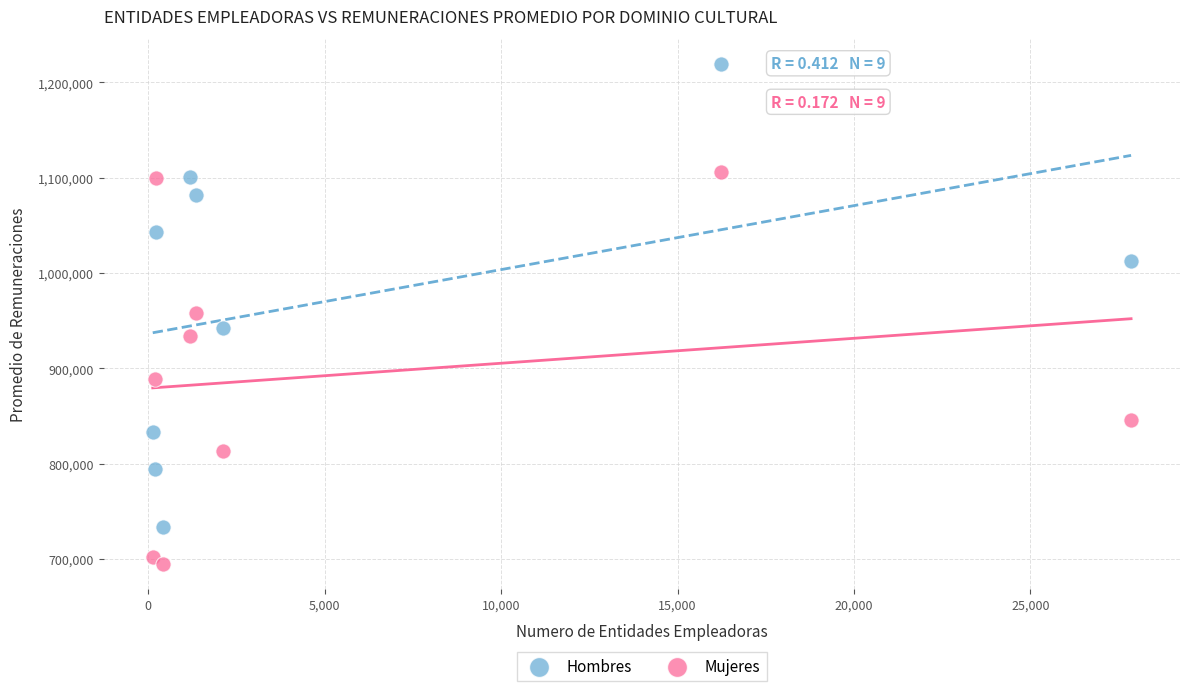

Which series contains the lowest Y value?

Mujeres